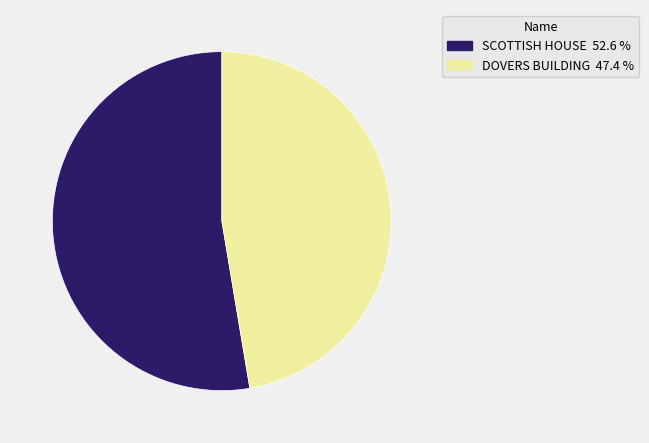

Rank the categories by value from highest to lowest.

SCOTTISH HOUSE, DOVERS BUILDING